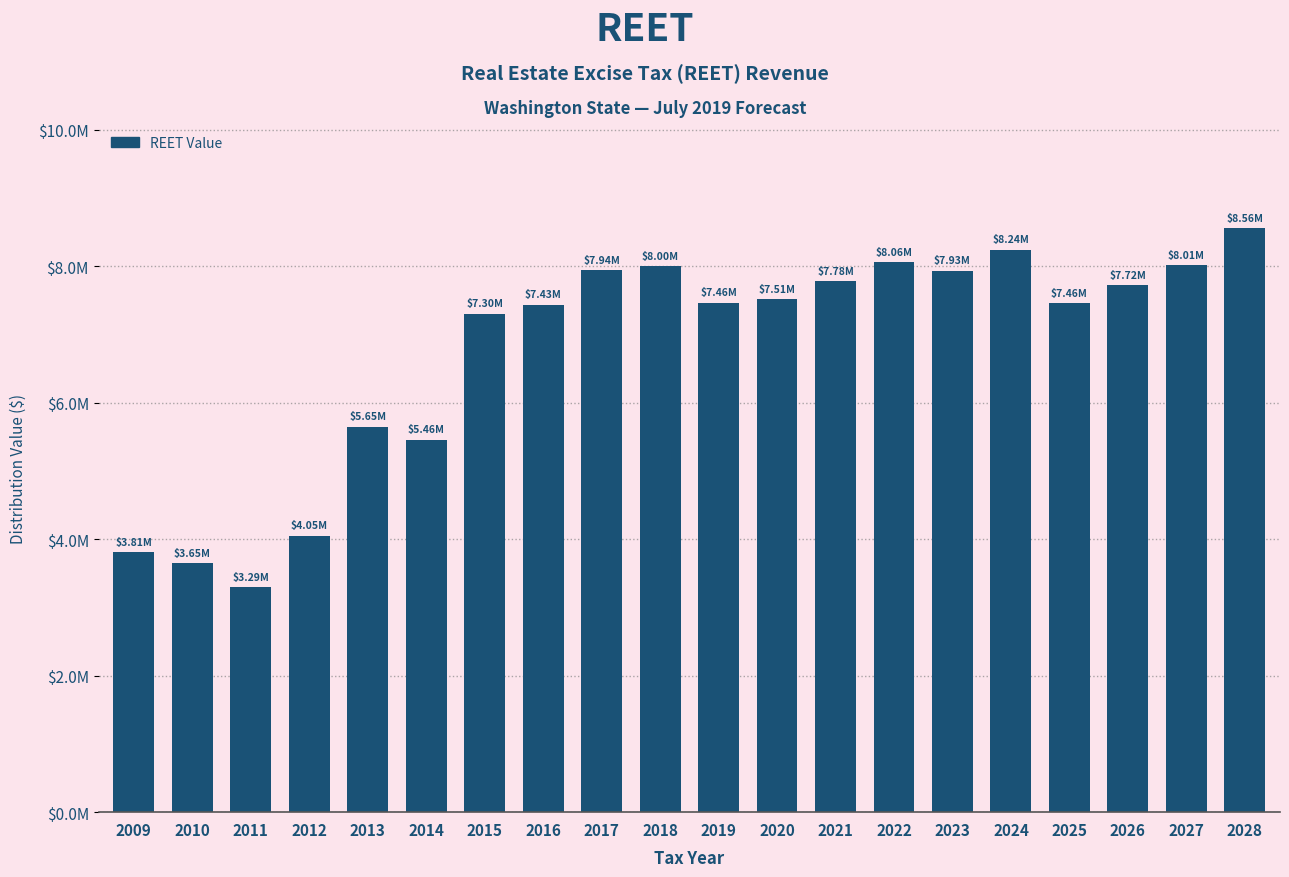

Does the chart contain any negative values?

No